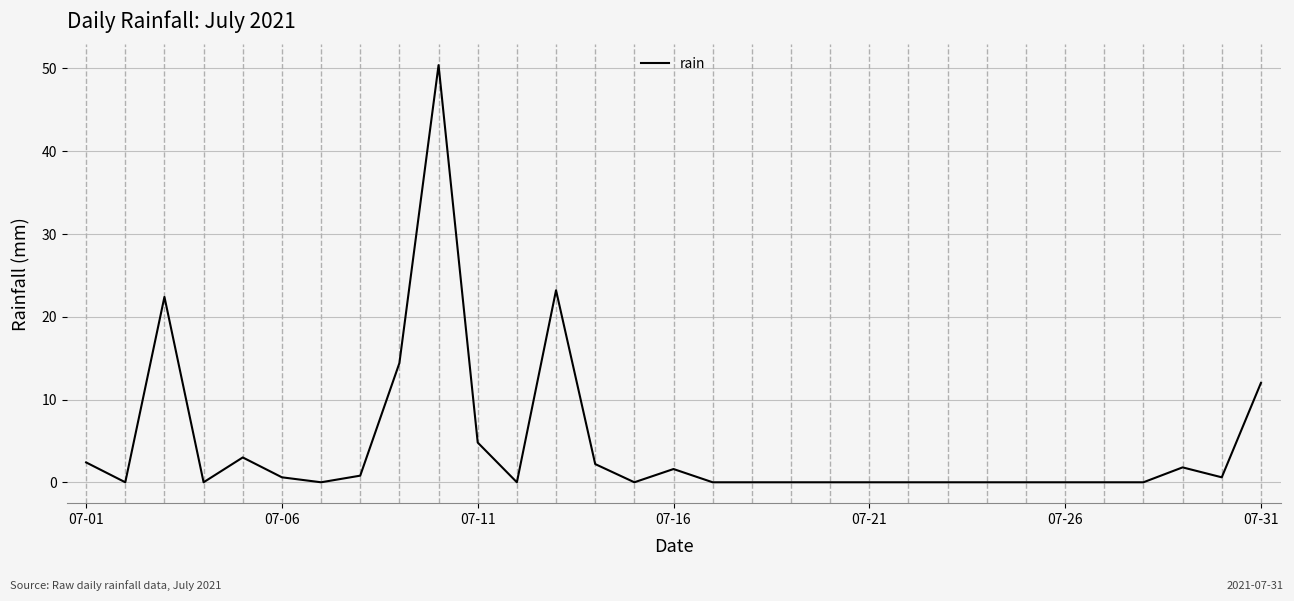

What is the greatest value displayed?

50.4